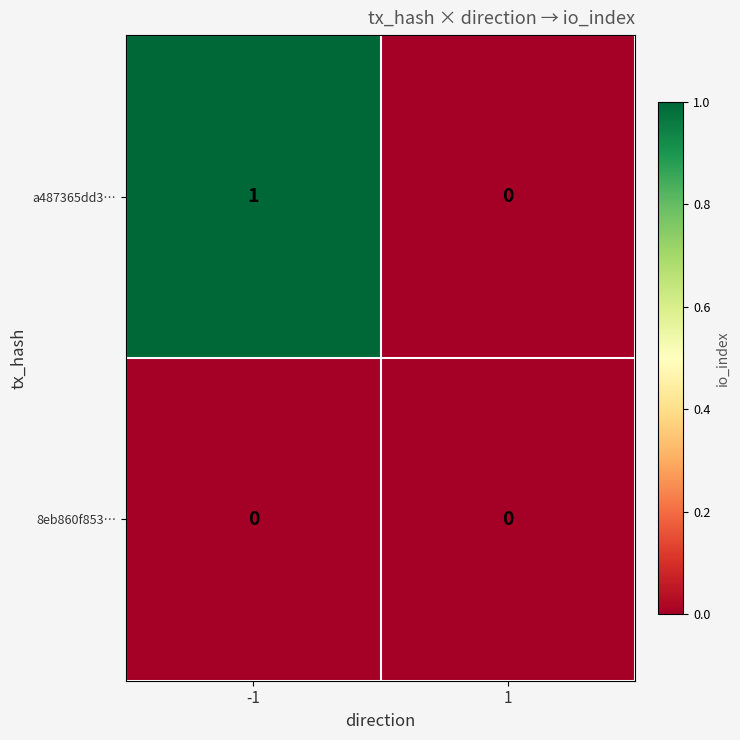

Reading left to right, what are all the values shown in this chart?

a487365dd3⋯: 1	0
8eb860f853⋯: 0	0